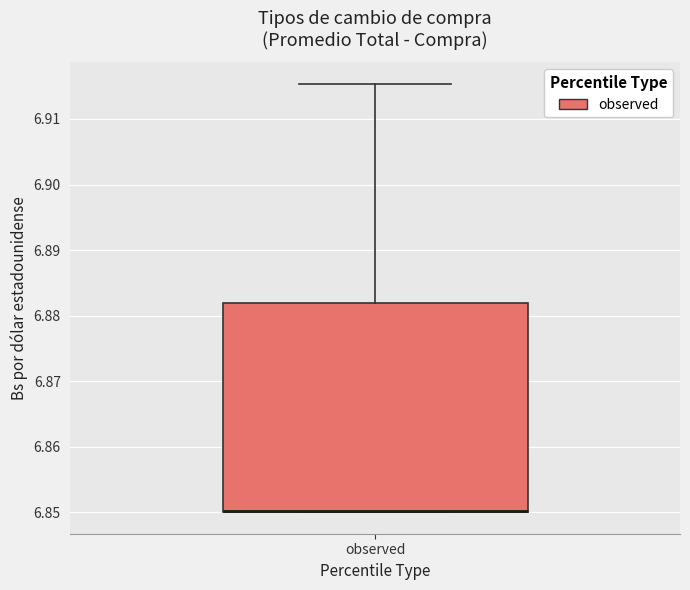

Where is the lower edge of the box for observed on the y-axis? The values are not printed on the chart, so give them approximately, as read against the axis.

6.850